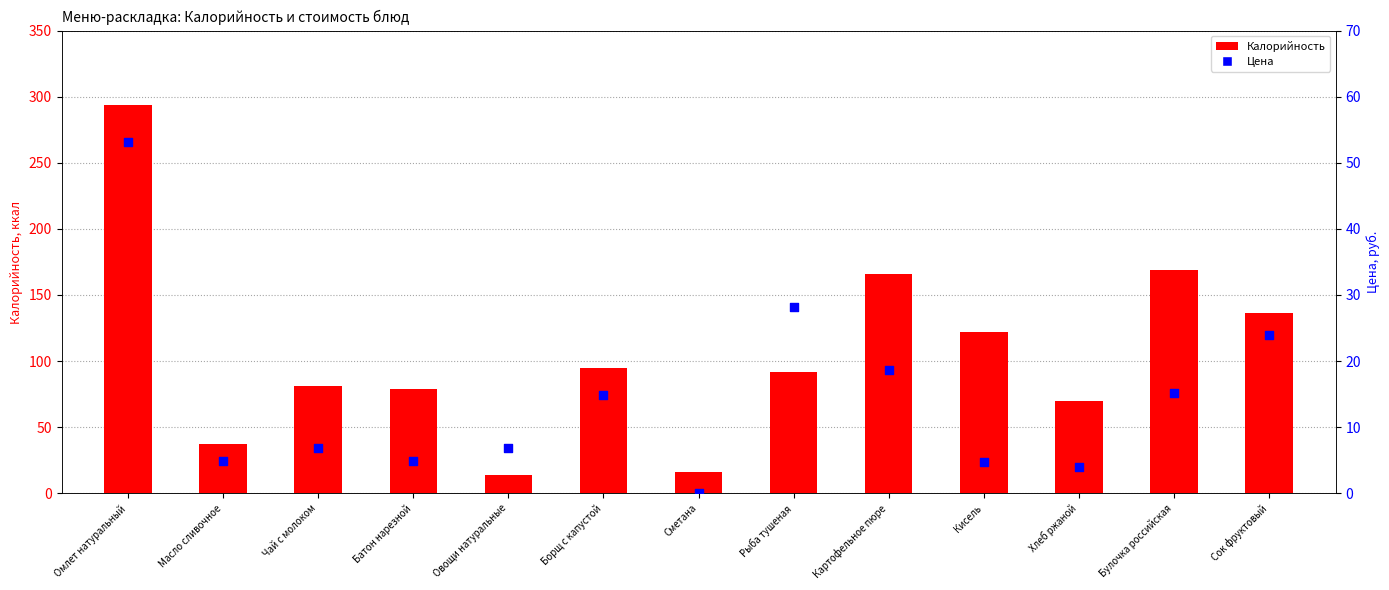

What is the total value across all series at Сметана?

16.2